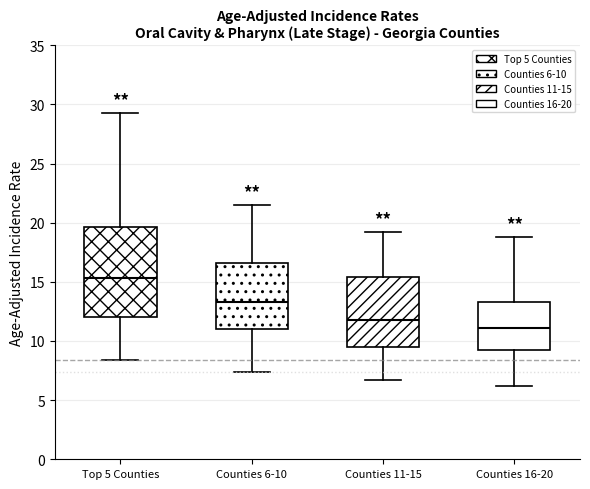

Comparing the boxes themselves (not the whiskers), which one is the tallest?

Top 5 Counties